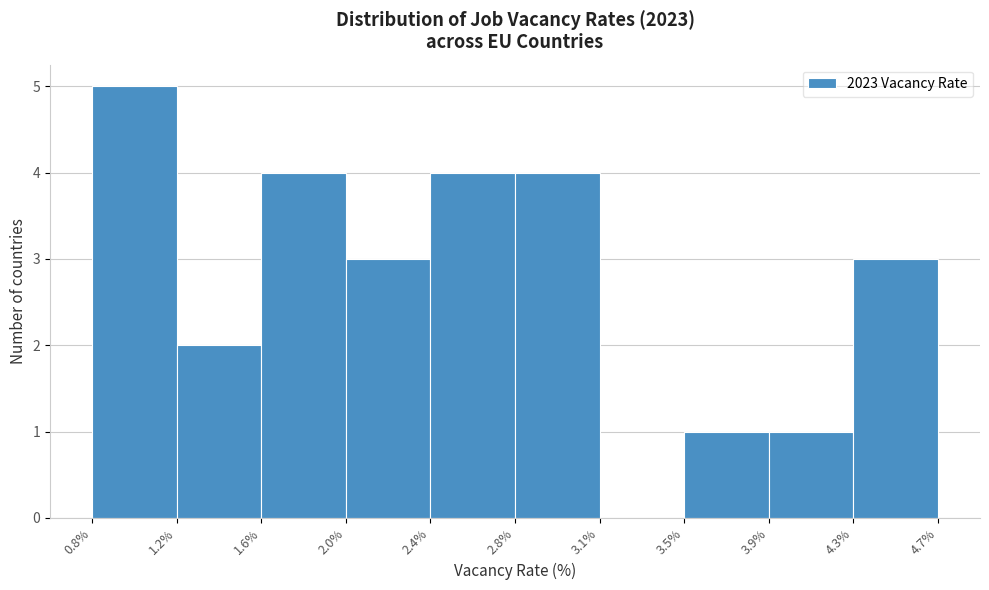

Reading right to left, what are all the values shown in this chart?

4.7%=3	3.9%=1	3.5%=1	3.1%=0	2.8%=4	2.4%=4	2.0%=3	1.6%=4	1.2%=2	0.8%=5